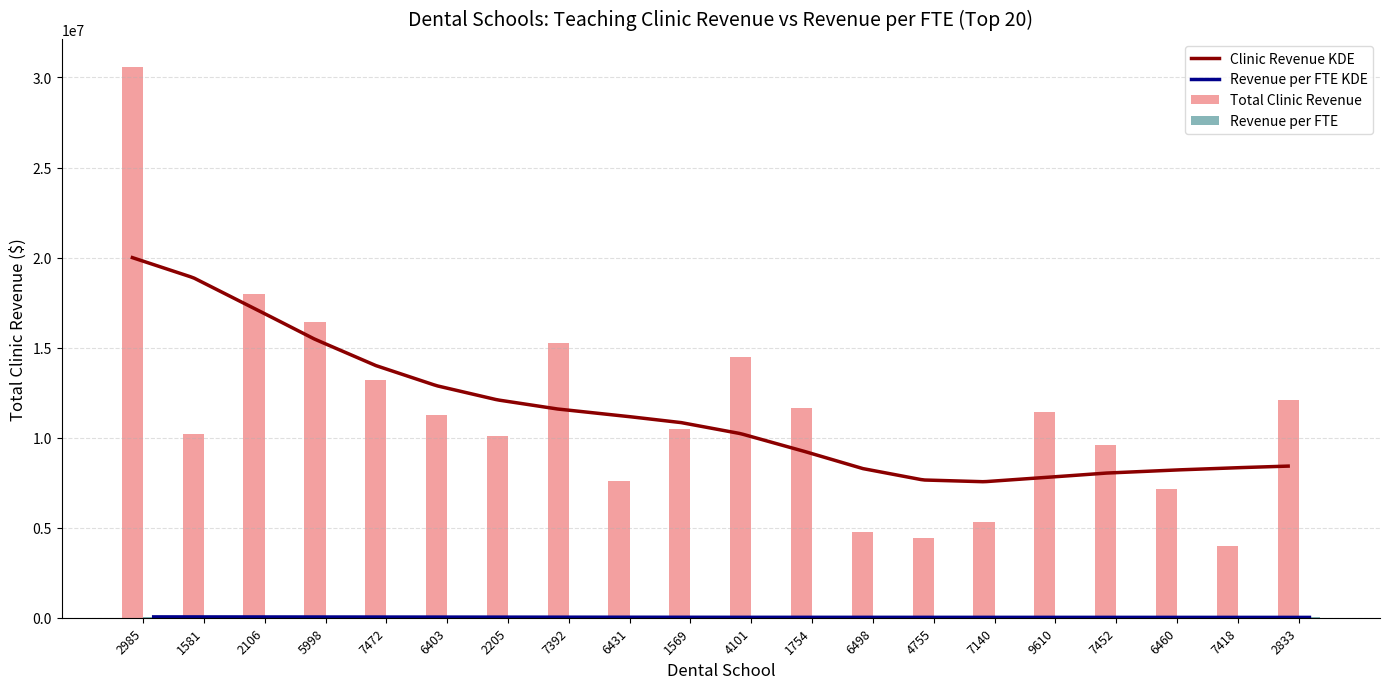

What is the label of the 6th bar from the left?

6403